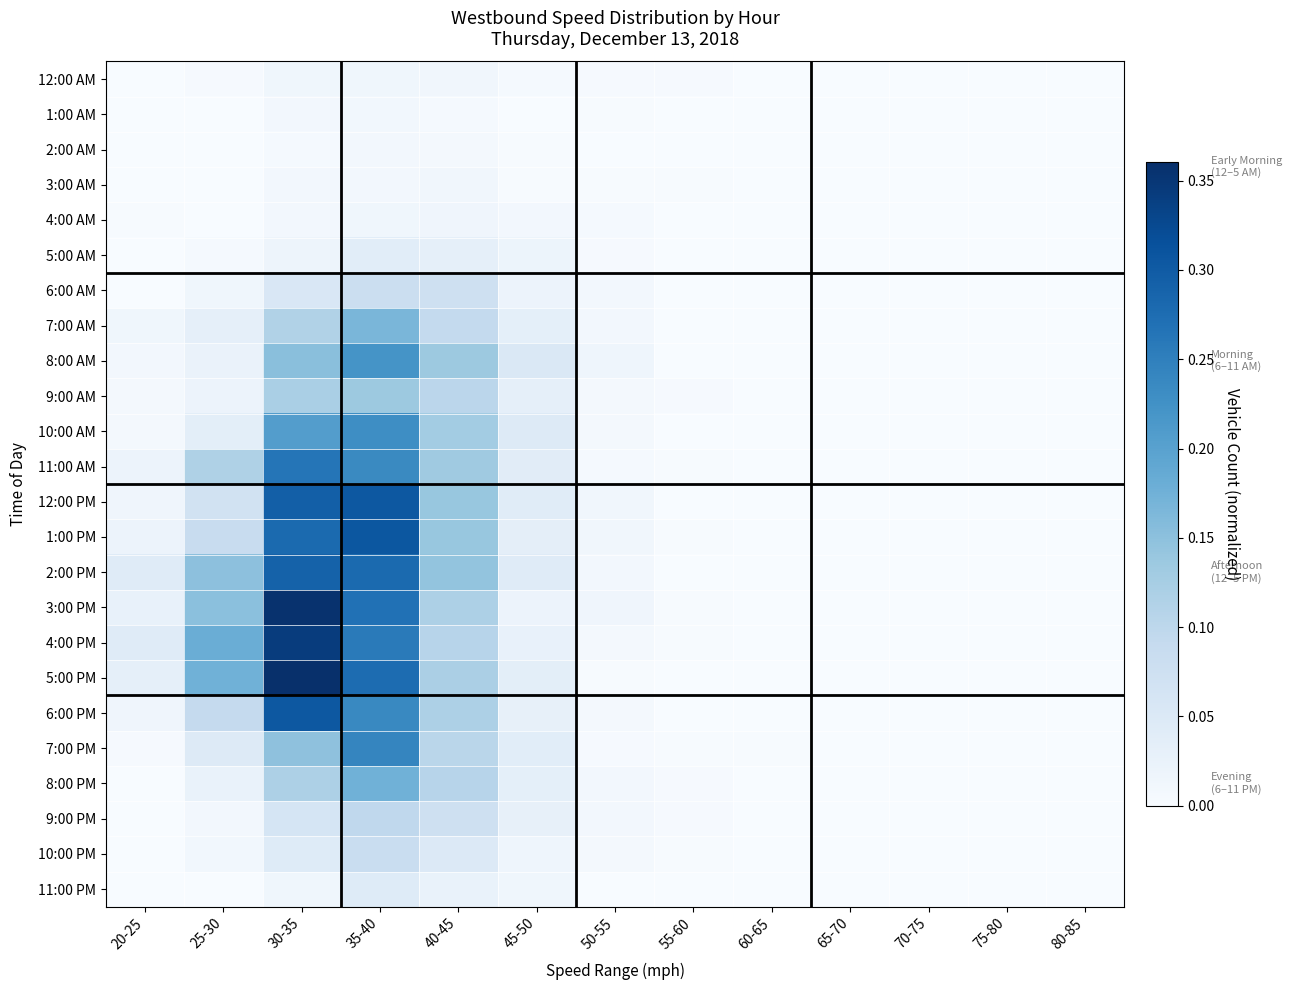

Reading right to left, extract all data points from this chart.

12:00 AM: 80-85=0.0	75-80=0.0	70-75=0.0	65-70=0.0	60-65=0.0	55-60=0.0	50-55=0.0	45-50=0.0	40-45=0.0	35-40=0.0	30-35=0.0	25-30=0.0	20-25=0.0
1:00 AM: 80-85=0.0	75-80=0.0	70-75=0.0	65-70=0.0	60-65=0.0	55-60=0.0	50-55=0.0	45-50=0.0	40-45=0.0	35-40=0.0	30-35=0.0	25-30=0.0	20-25=0.0
2:00 AM: 80-85=0.0	75-80=0.0	70-75=0.0	65-70=0.0	60-65=0.0	55-60=0.0	50-55=0.0	45-50=0.0	40-45=0.0	35-40=0.0	30-35=0.0	25-30=0.0	20-25=0.0
3:00 AM: 80-85=0.0	75-80=0.0	70-75=0.0	65-70=0.0	60-65=0.0	55-60=0.0	50-55=0.0	45-50=0.0	40-45=0.0	35-40=0.0	30-35=0.0	25-30=0.0	20-25=0.0
4:00 AM: 80-85=0.0	75-80=0.0	70-75=0.0	65-70=0.0	60-65=0.0	55-60=0.0	50-55=0.0	45-50=0.0	40-45=0.0	35-40=0.0	30-35=0.0	25-30=0.0	20-25=0.0
5:00 AM: 80-85=0.0	75-80=0.0	70-75=0.0	65-70=0.0	60-65=0.0	55-60=0.0	50-55=0.0	45-50=0.0	40-45=0.0	35-40=0.0	30-35=0.0	25-30=0.0	20-25=0.0
6:00 AM: 80-85=0.0	75-80=0.0	70-75=0.0	65-70=0.0	60-65=0.0	55-60=0.0	50-55=0.0	45-50=0.0	40-45=0.1	35-40=0.1	30-35=0.1	25-30=0.0	20-25=0.0
7:00 AM: 80-85=0.0	75-80=0.0	70-75=0.0	65-70=0.0	60-65=0.0	55-60=0.0	50-55=0.0	45-50=0.0	40-45=0.1	35-40=0.2	30-35=0.1	25-30=0.0	20-25=0.0
8:00 AM: 80-85=0.0	75-80=0.0	70-75=0.0	65-70=0.0	60-65=0.0	55-60=0.0	50-55=0.0	45-50=0.1	40-45=0.1	35-40=0.2	30-35=0.2	25-30=0.0	20-25=0.0
9:00 AM: 80-85=0.0	75-80=0.0	70-75=0.0	65-70=0.0	60-65=0.0	55-60=0.0	50-55=0.0	45-50=0.0	40-45=0.1	35-40=0.1	30-35=0.1	25-30=0.0	20-25=0.0
10:00 AM: 80-85=0.0	75-80=0.0	70-75=0.0	65-70=0.0	60-65=0.0	55-60=0.0	50-55=0.0	45-50=0.0	40-45=0.1	35-40=0.2	30-35=0.2	25-30=0.0	20-25=0.0
11:00 AM: 80-85=0.0	75-80=0.0	70-75=0.0	65-70=0.0	60-65=0.0	55-60=0.0	50-55=0.0	45-50=0.0	40-45=0.1	35-40=0.2	30-35=0.3	25-30=0.1	20-25=0.0
12:00 PM: 80-85=0.0	75-80=0.0	70-75=0.0	65-70=0.0	60-65=0.0	55-60=0.0	50-55=0.0	45-50=0.0	40-45=0.1	35-40=0.3	30-35=0.3	25-30=0.1	20-25=0.0
1:00 PM: 80-85=0.0	75-80=0.0	70-75=0.0	65-70=0.0	60-65=0.0	55-60=0.0	50-55=0.0	45-50=0.0	40-45=0.1	35-40=0.3	30-35=0.3	25-30=0.1	20-25=0.0
2:00 PM: 80-85=0.0	75-80=0.0	70-75=0.0	65-70=0.0	60-65=0.0	55-60=0.0	50-55=0.0	45-50=0.0	40-45=0.1	35-40=0.3	30-35=0.3	25-30=0.2	20-25=0.0
3:00 PM: 80-85=0.0	75-80=0.0	70-75=0.0	65-70=0.0	60-65=0.0	55-60=0.0	50-55=0.0	45-50=0.0	40-45=0.1	35-40=0.3	30-35=0.4	25-30=0.2	20-25=0.0
4:00 PM: 80-85=0.0	75-80=0.0	70-75=0.0	65-70=0.0	60-65=0.0	55-60=0.0	50-55=0.0	45-50=0.0	40-45=0.1	35-40=0.3	30-35=0.3	25-30=0.2	20-25=0.0
5:00 PM: 80-85=0.0	75-80=0.0	70-75=0.0	65-70=0.0	60-65=0.0	55-60=0.0	50-55=0.0	45-50=0.0	40-45=0.1	35-40=0.3	30-35=0.4	25-30=0.2	20-25=0.0
6:00 PM: 80-85=0.0	75-80=0.0	70-75=0.0	65-70=0.0	60-65=0.0	55-60=0.0	50-55=0.0	45-50=0.0	40-45=0.1	35-40=0.2	30-35=0.3	25-30=0.1	20-25=0.0
7:00 PM: 80-85=0.0	75-80=0.0	70-75=0.0	65-70=0.0	60-65=0.0	55-60=0.0	50-55=0.0	45-50=0.0	40-45=0.1	35-40=0.2	30-35=0.1	25-30=0.0	20-25=0.0
8:00 PM: 80-85=0.0	75-80=0.0	70-75=0.0	65-70=0.0	60-65=0.0	55-60=0.0	50-55=0.0	45-50=0.0	40-45=0.1	35-40=0.2	30-35=0.1	25-30=0.0	20-25=0.0
9:00 PM: 80-85=0.0	75-80=0.0	70-75=0.0	65-70=0.0	60-65=0.0	55-60=0.0	50-55=0.0	45-50=0.0	40-45=0.1	35-40=0.1	30-35=0.1	25-30=0.0	20-25=0.0
10:00 PM: 80-85=0.0	75-80=0.0	70-75=0.0	65-70=0.0	60-65=0.0	55-60=0.0	50-55=0.0	45-50=0.0	40-45=0.0	35-40=0.1	30-35=0.0	25-30=0.0	20-25=0.0
11:00 PM: 80-85=0.0	75-80=0.0	70-75=0.0	65-70=0.0	60-65=0.0	55-60=0.0	50-55=0.0	45-50=0.0	40-45=0.0	35-40=0.0	30-35=0.0	25-30=0.0	20-25=0.0